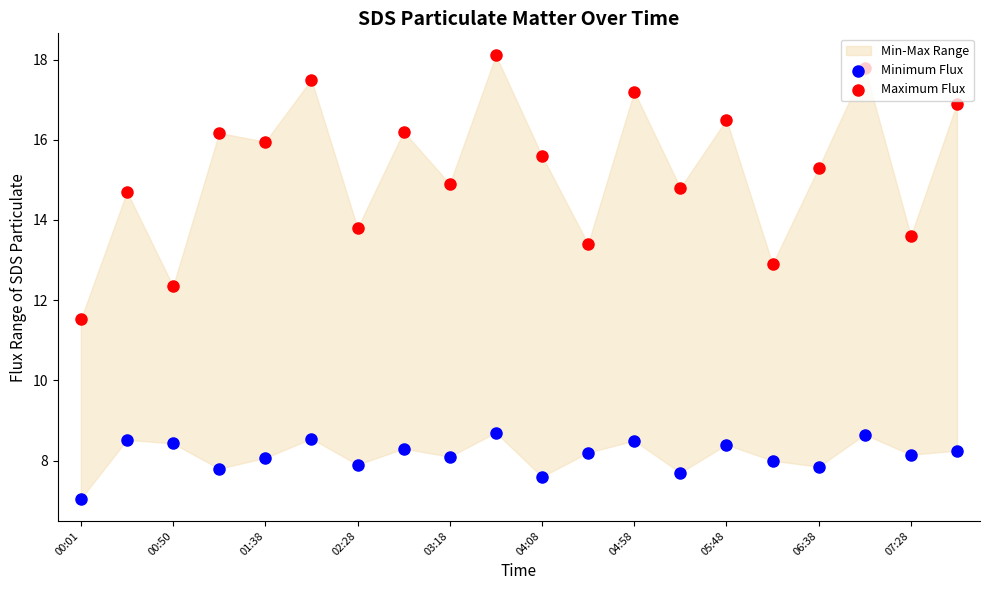

Is the value of Maximum Flux at 03:18 greater than the value of Minimum Flux at 02:28?

Yes